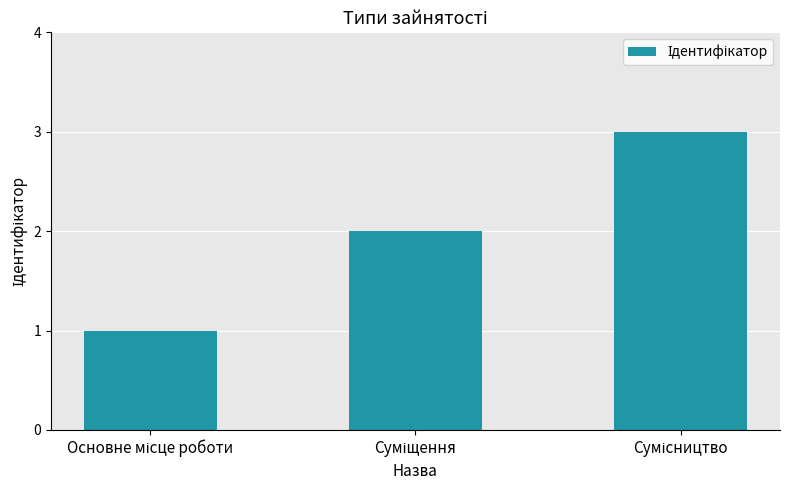

Are the bars grouped side by side (vs. stacked)?

No